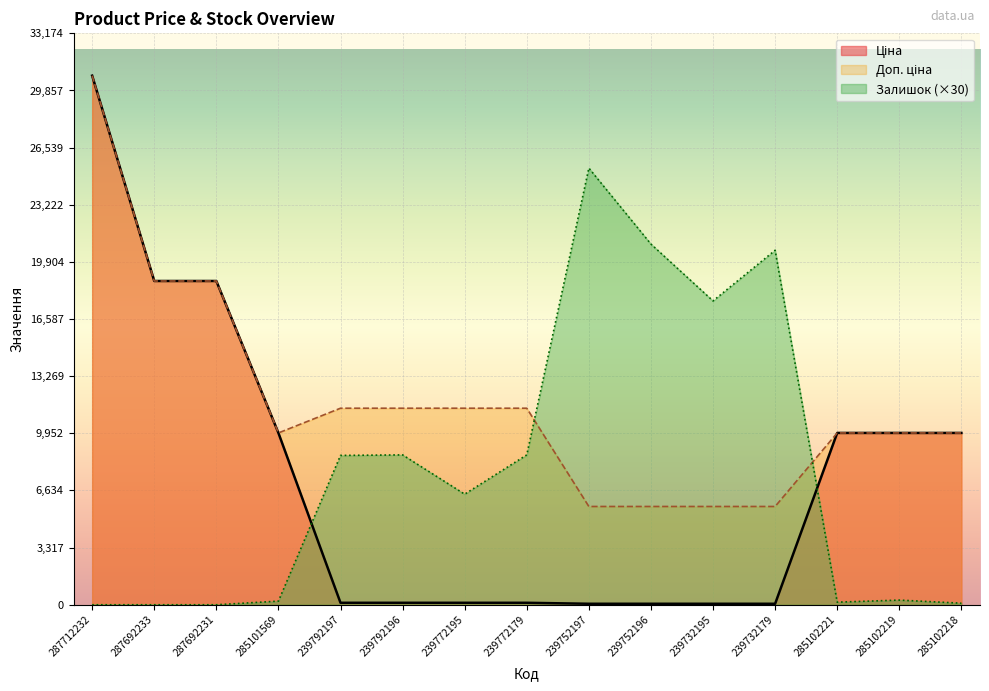

Between 239732195 and 239772195, which is larger?

239772195